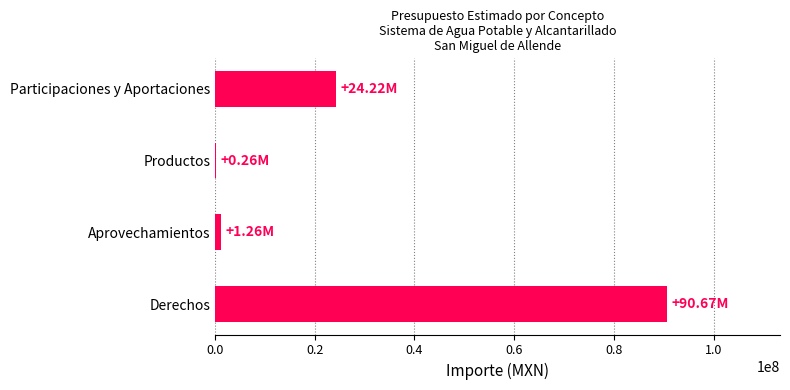

Which has a higher value, Aprovechamientos or Participaciones y Aportaciones?

Participaciones y Aportaciones